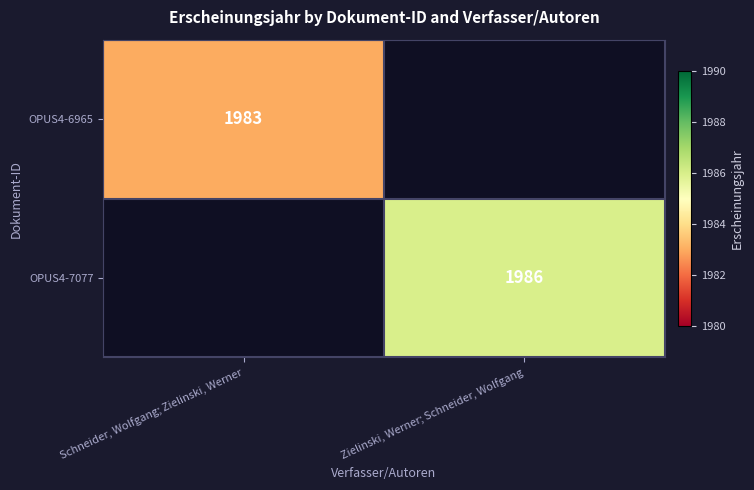

The value of OPUS4-7077 at Zielinski, Werner; Schneider, Wolfgang is 1986. True or false?

True